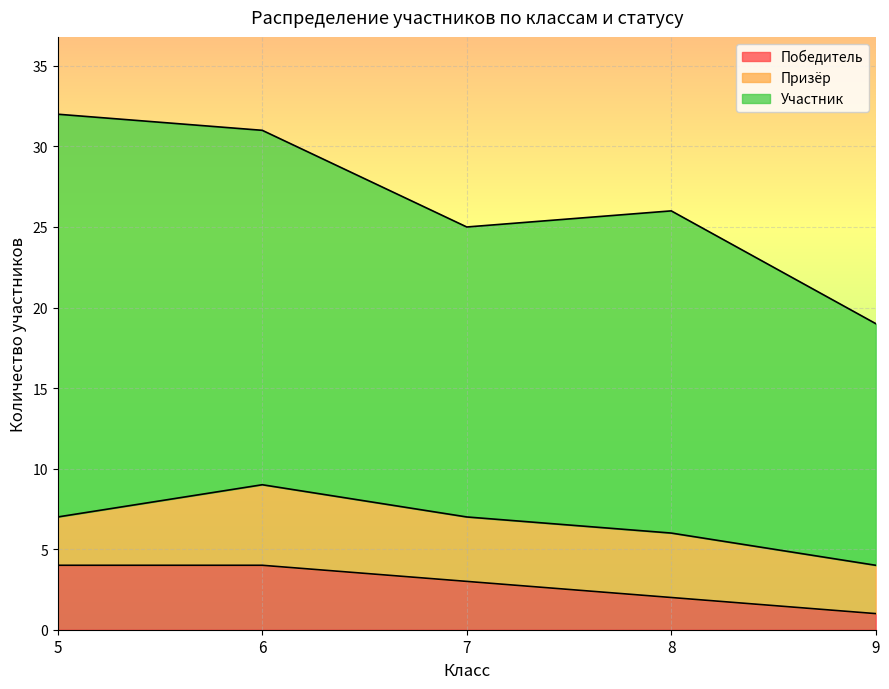

What value does the Призёр series have at 7?

4